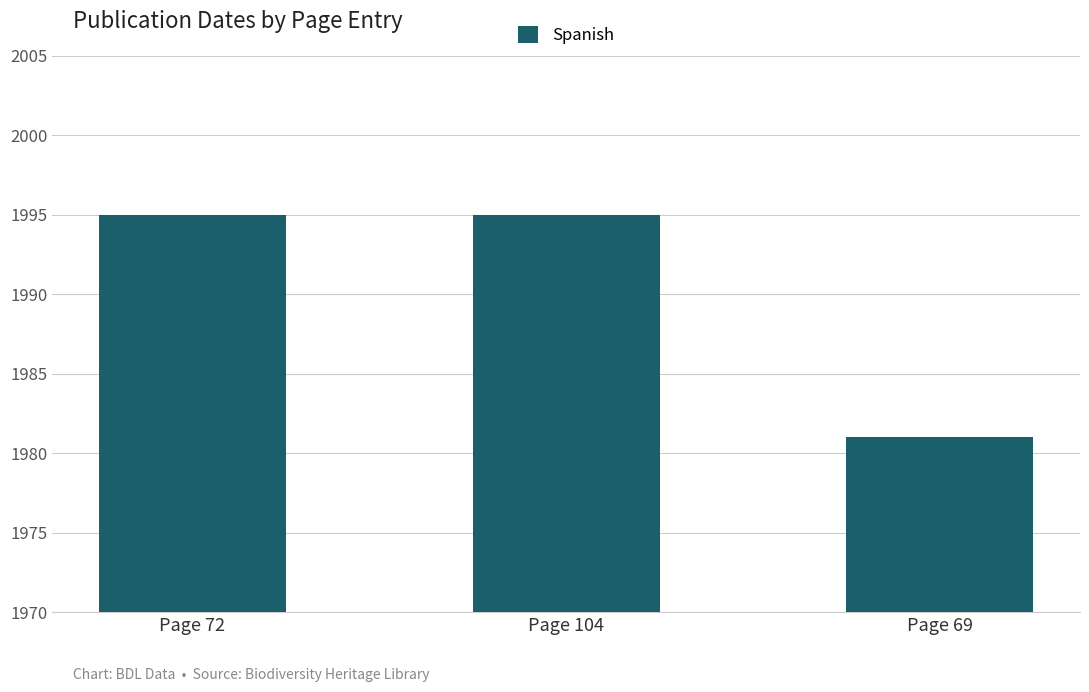

Approximately how many times larger is the value at Page 69 compared to Page 104?

1.0